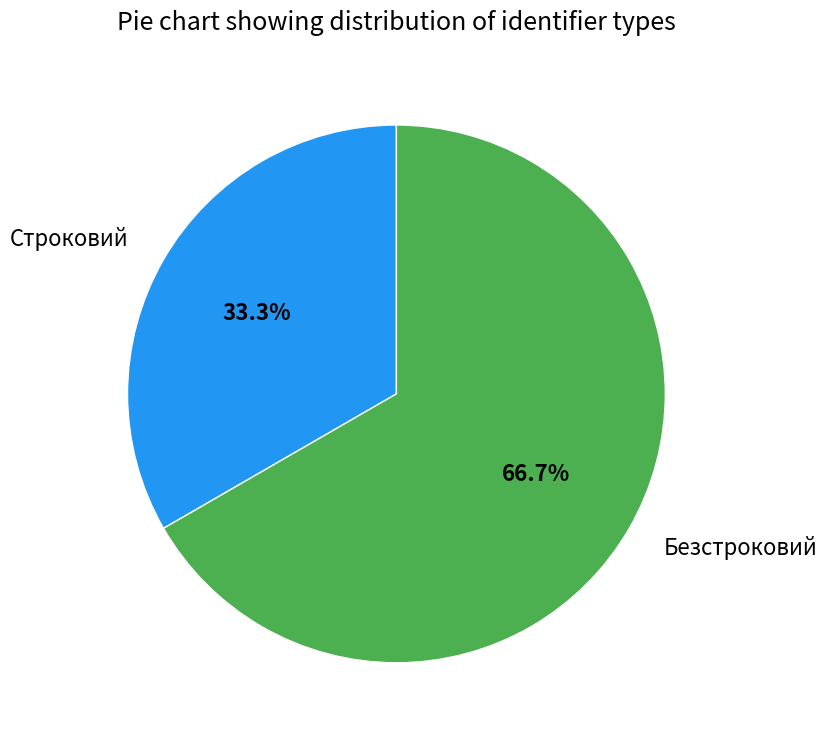

To the nearest percent, what percentage of the pie is Безстроковий?

67%